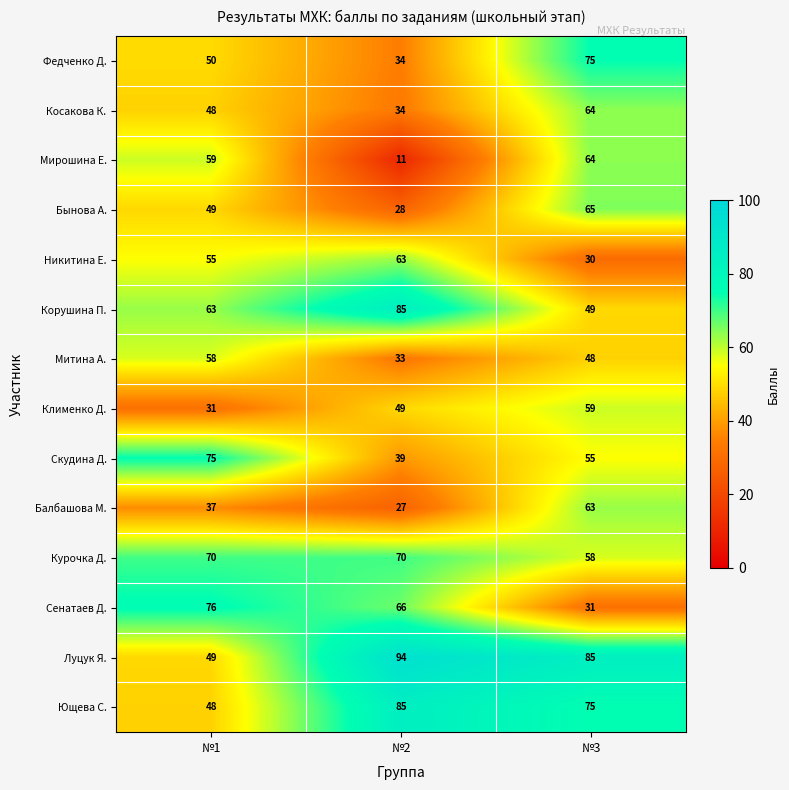

Rank the categories by Митина А. value from lowest to highest.

№2, №3, №1